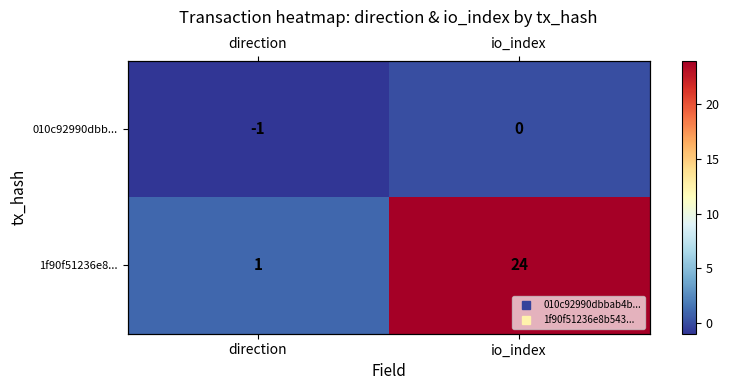

What is the greatest value displayed?

24